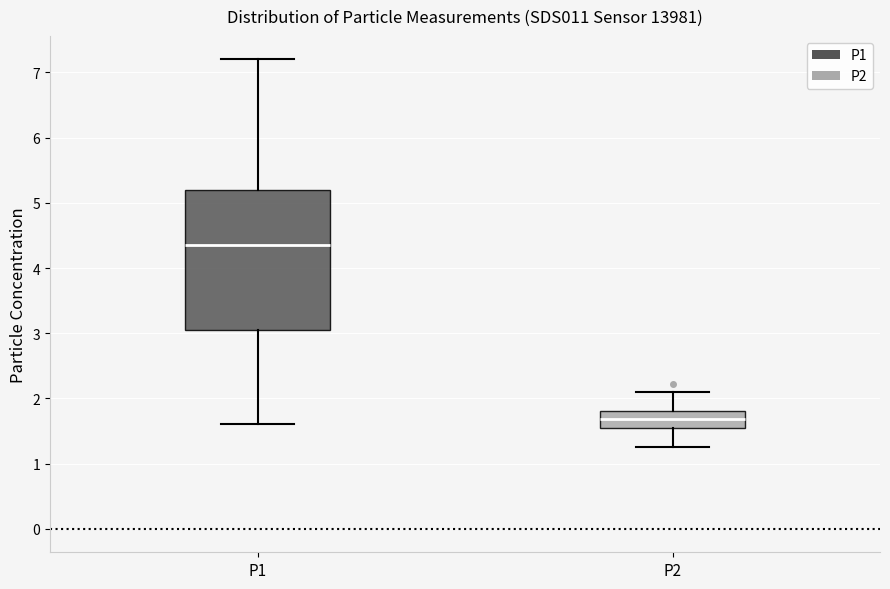

Reading left to right, transcribe this box plot: for each box, give where its median line is, the range the box spans, and where its two whiskers end, as read against the y-axis. The values are not printed on the chart, so give them approximately, as read against the axis.

P1: median 4.4, box 3.1 to 5.2, whiskers 1.6 to 7.2
P2: median 1.7, box 1.5 to 1.8, whiskers 1.3 to 2.1